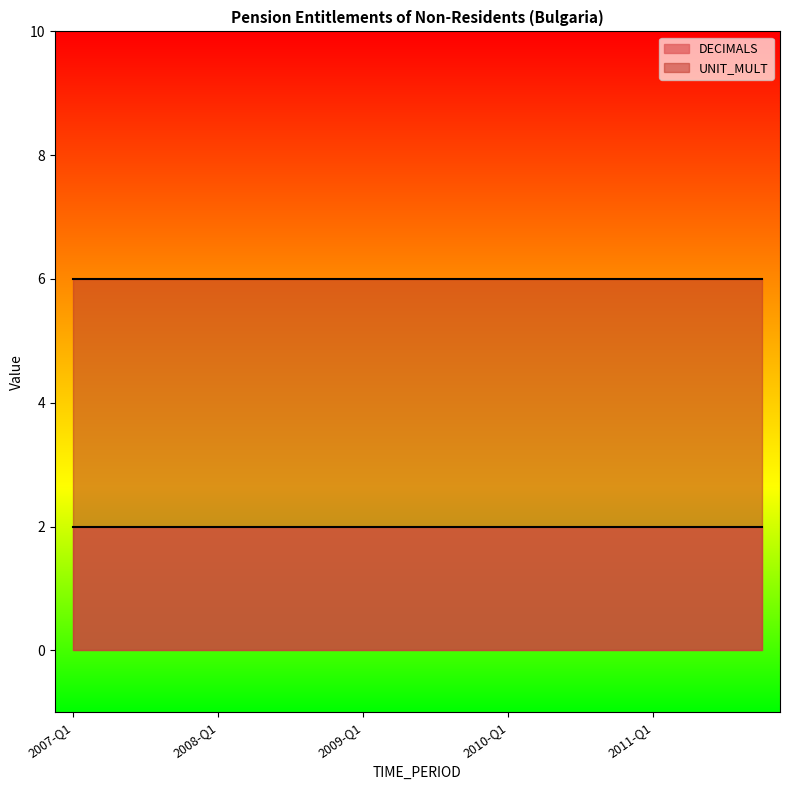

True or false: UNIT_MULT has a value of 6 at 2008-Q4.

True